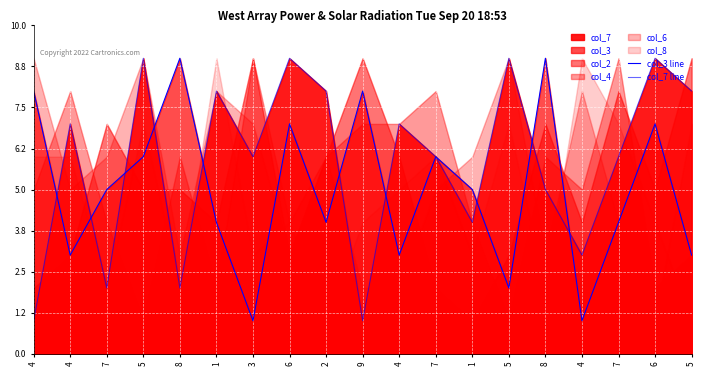

Between which two adjacent categories do col_3 line and col_7 line first intersect?

4 and 4